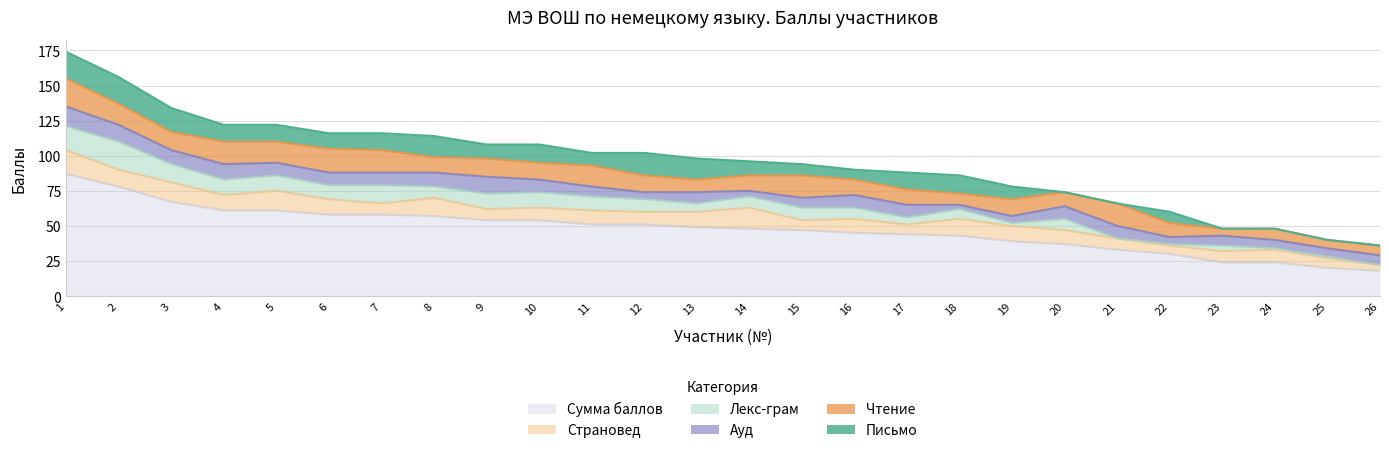

At which label does Лекс-грам reach its minimum?

21